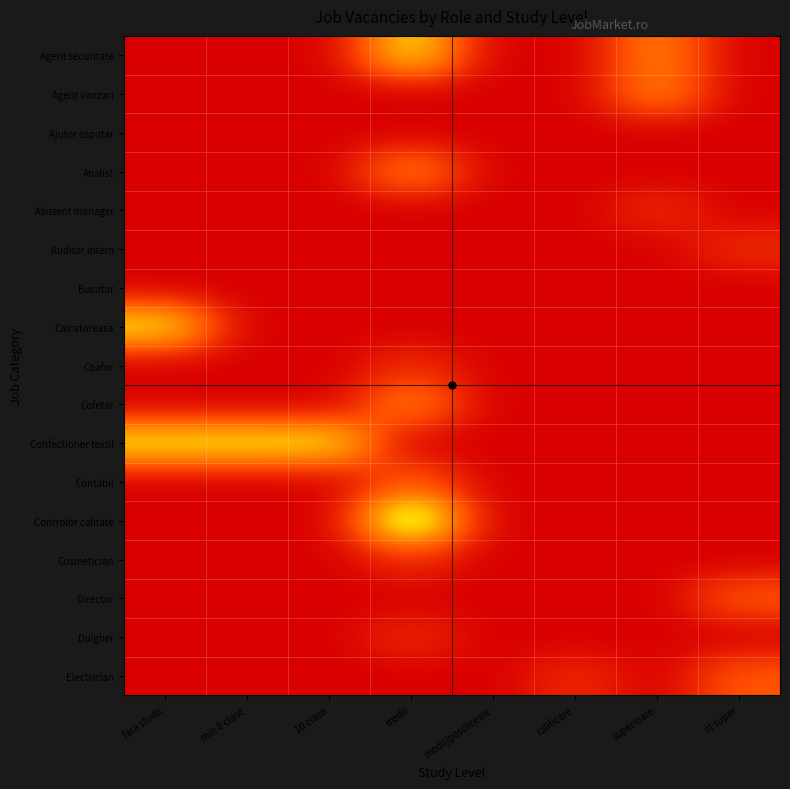

Rank the series by their maximum value, from highest to lowest.

Controlor calitate, Agent securitate, Calcatoreasa, Confectioner textil, Agent vanzari, Analist, Cofetar, Contabil, Director, Electrician, Asistent manager, Auditor intern, Coafor, Cosmetician, Dulgher, Ajutor ospatar, Bucatar